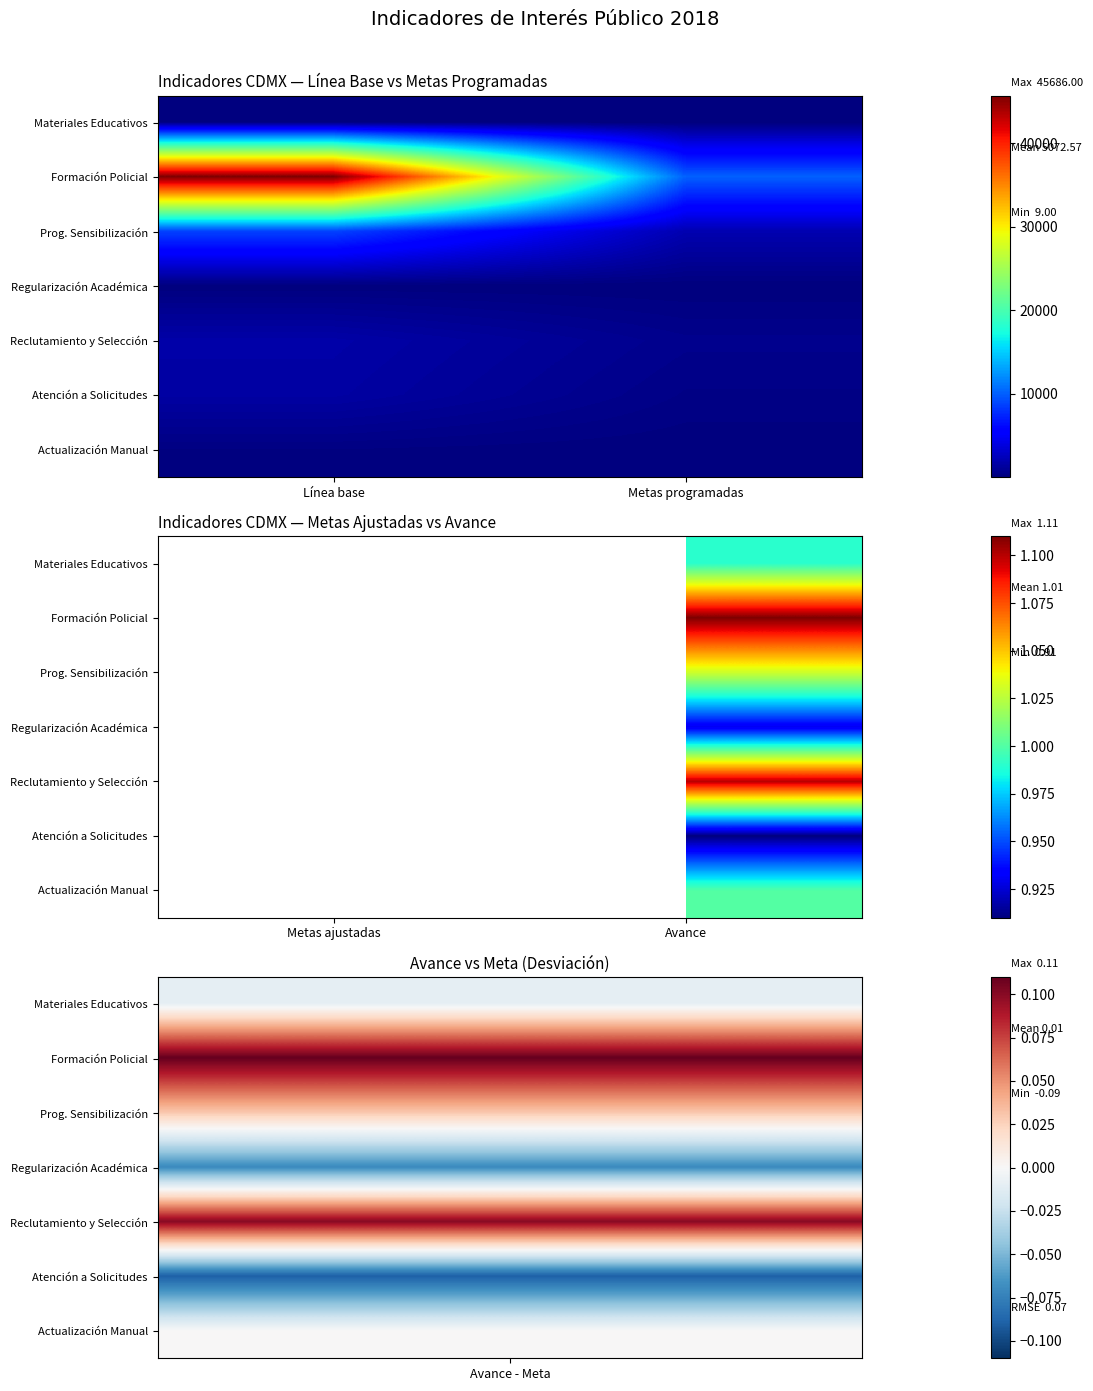

Is the value of Regularización Académica at Avance greater than the value of Actualización Manual at Avance?

No